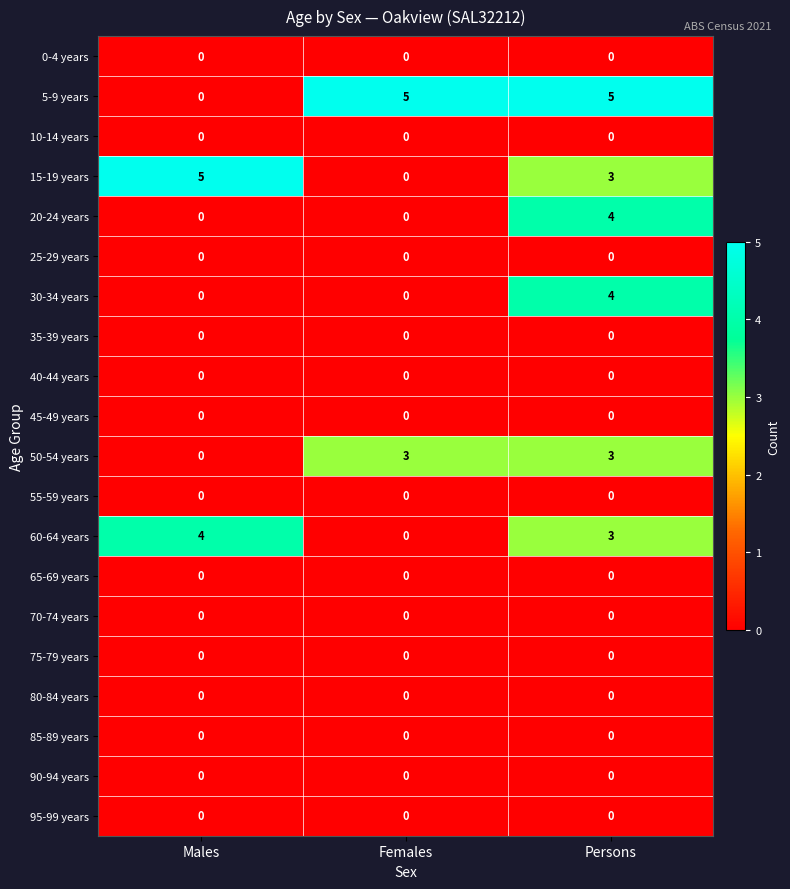

At how many categories does at least one series exceed 0?

3